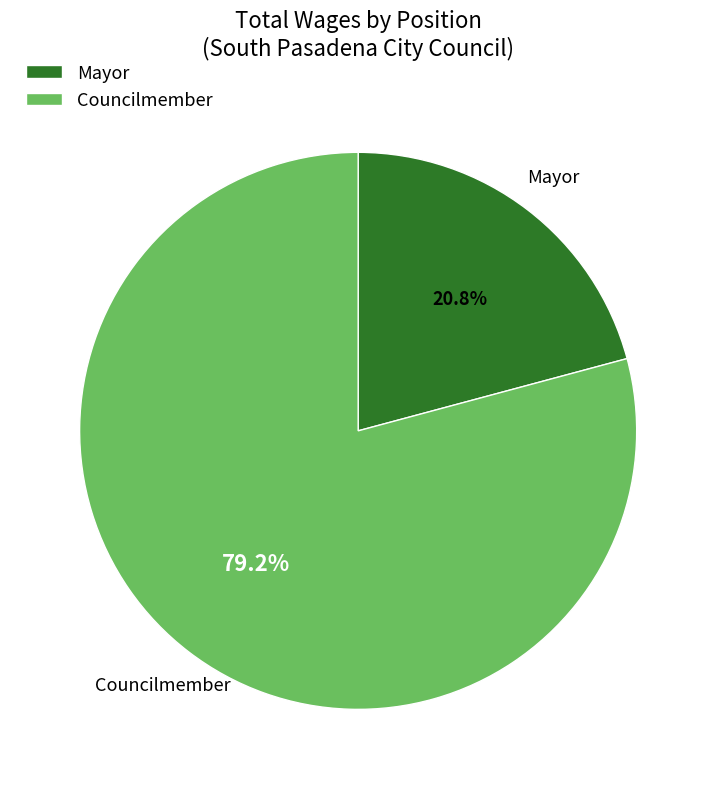

To the nearest percent, what portion does Mayor represent?

21%